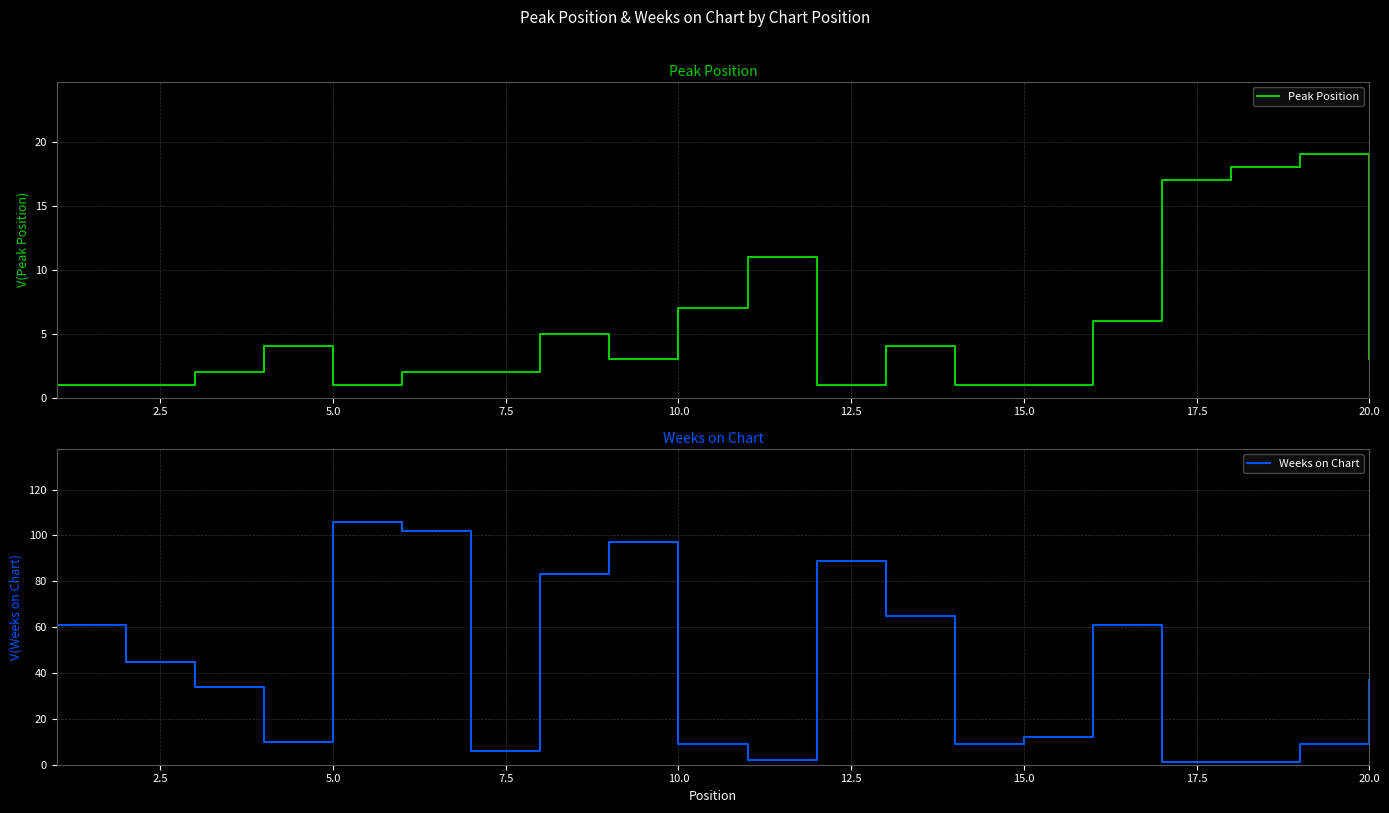

Reading left to right, extract all data points from this chart.

Peak Position: 1	1	2	4	1	2	2	5	3	7	11	1	4	1	1	6	17	18	19	3
Weeks on Chart: 61	45	34	10	106	102	6	83	97	9	2	89	65	9	12	61	1	1	9	37